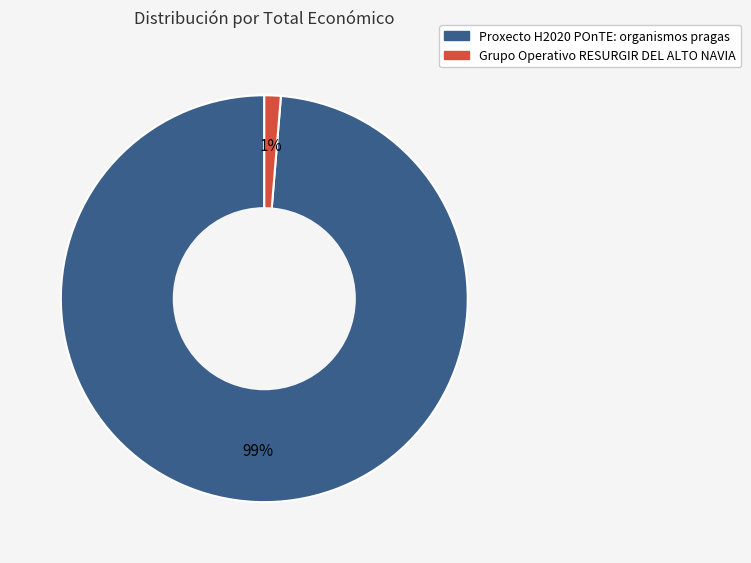

Which has a higher value, Proxecto H2020 POnTE: organismos pragas or Grupo Operativo RESURGIR DEL ALTO NAVIA?

Proxecto H2020 POnTE: organismos pragas